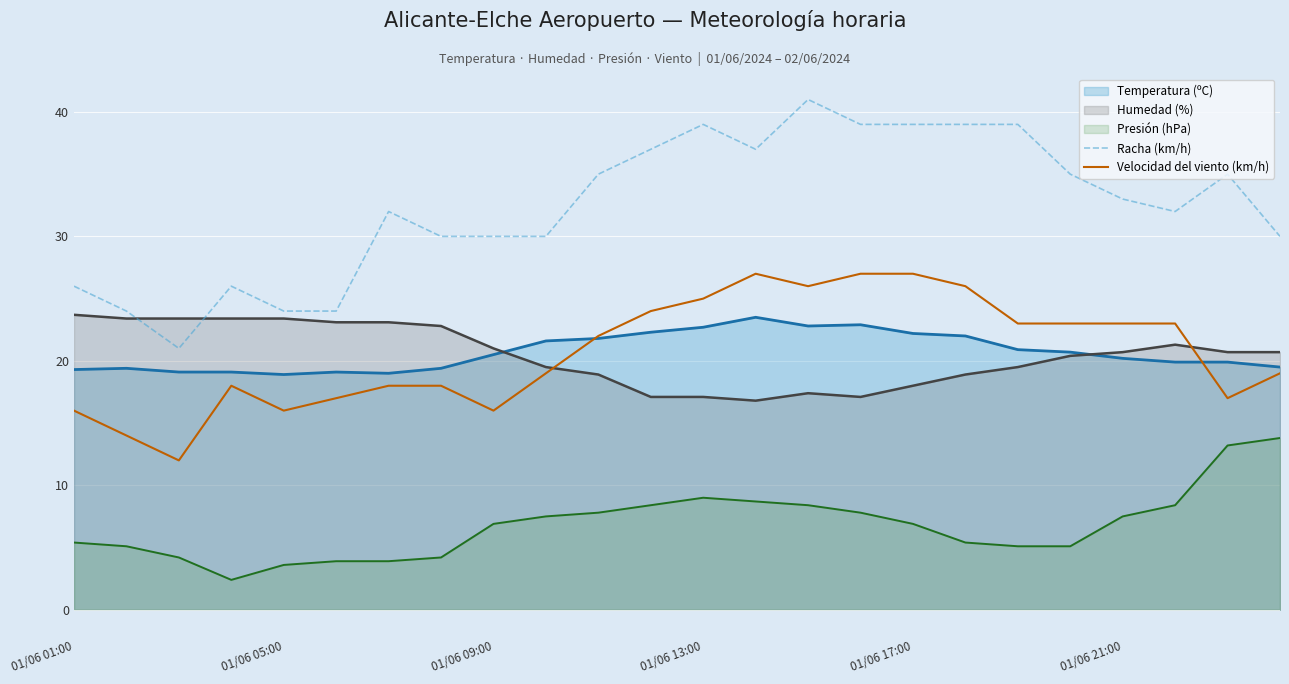

At which label is Velocidad del viento (km/h) closest to 19?

9